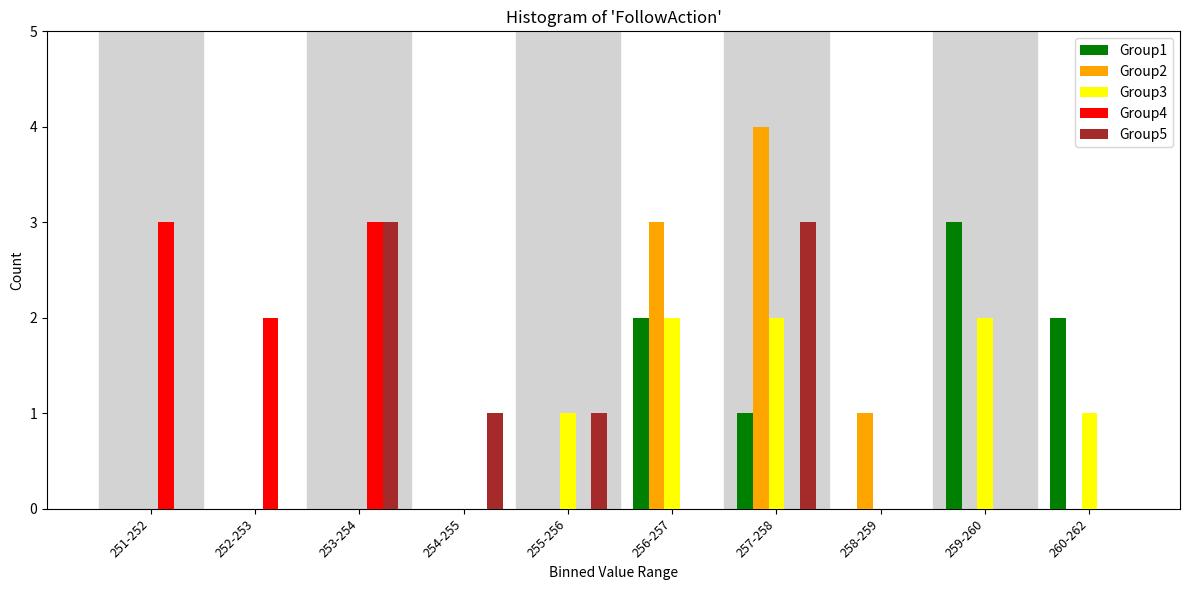

What is the maximum value for Group5?

3